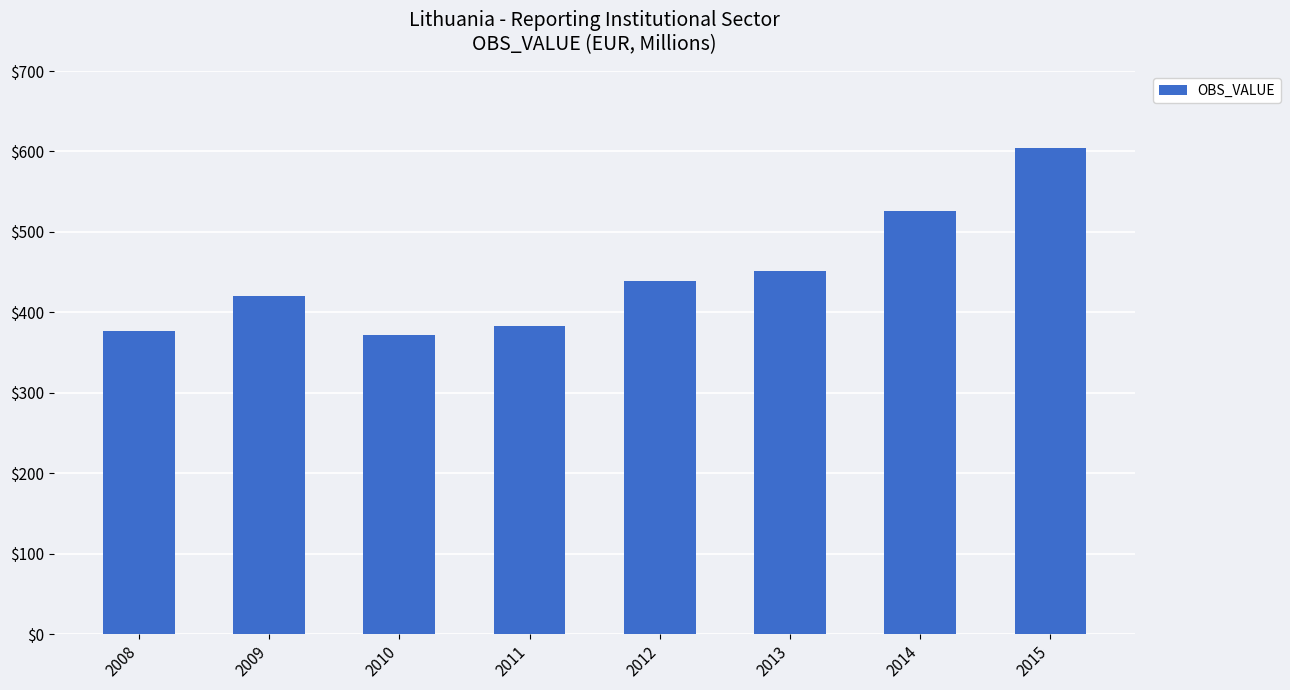

What is the sum of the values at 2008 and 2011?

759.1